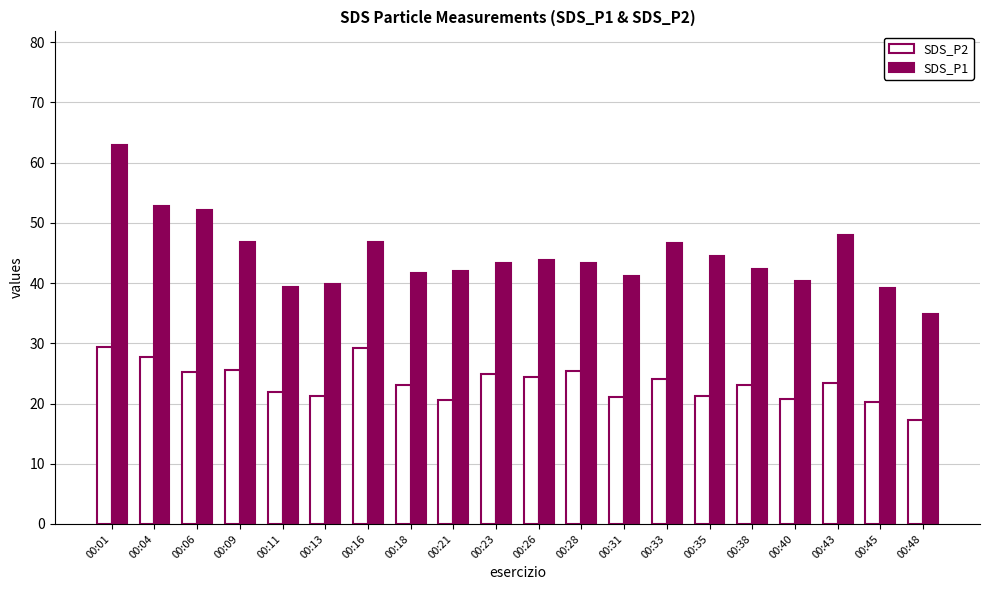

What is the average value of the SDS_P1 series?

44.6